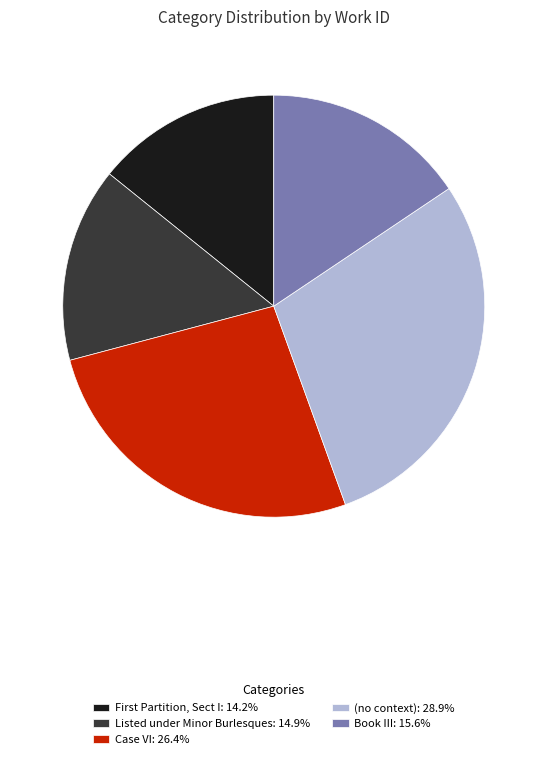

The Listed under Minor Burlesques slice represents 8% of the pie. True or false?

False